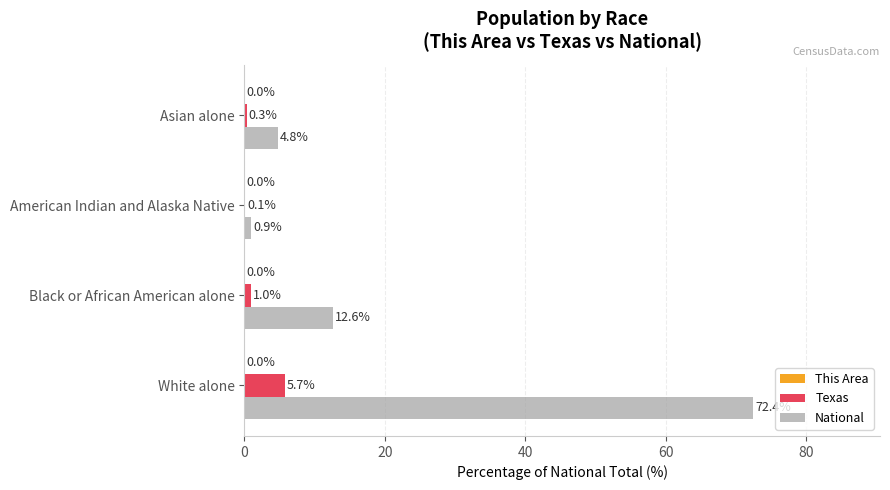

How many values in the National series exceed 12?

2